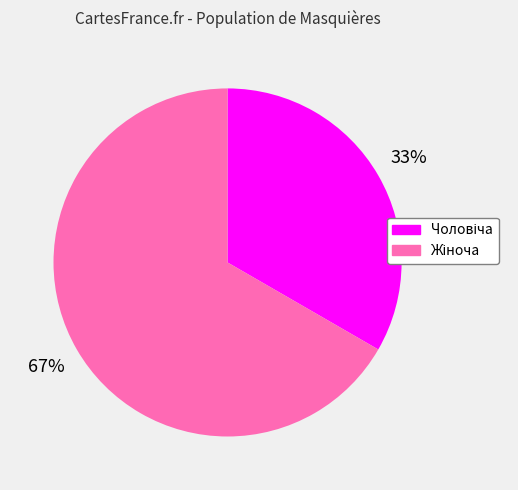

Is there a majority slice in this chart?

Yes